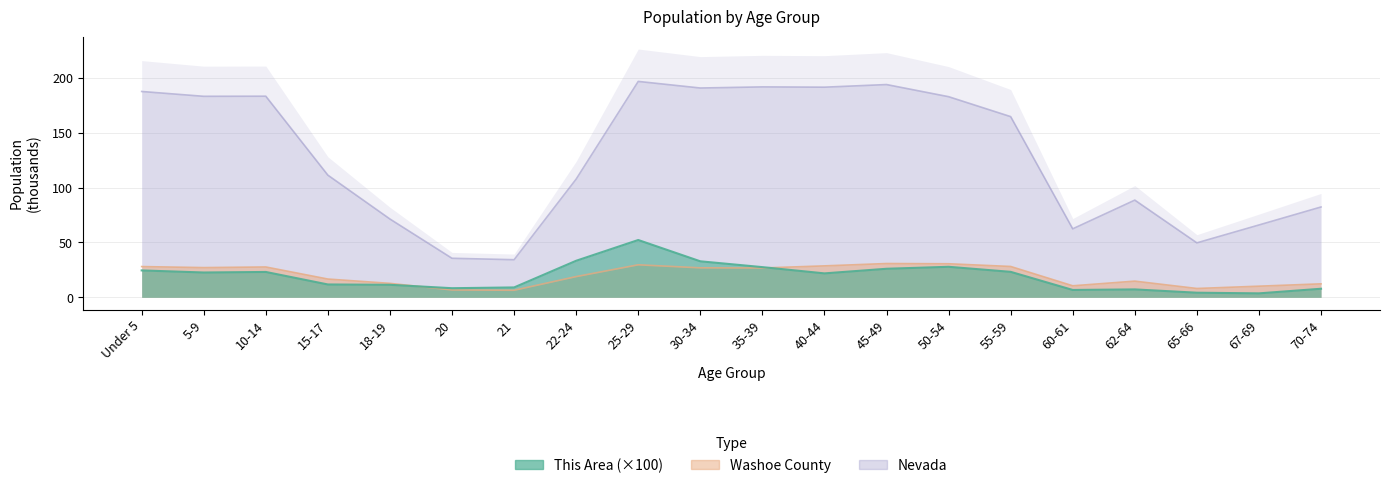

Reading left to right, extract all data points from this chart.

This Area: Under 5=24.5	5-9=22.6	10-14=23.1	15-17=11.7	18-19=11.4	20=8.3	21=9.0	22-24=33.3	25-29=52.2	30-34=32.8	35-39=27.5	40-44=21.8	45-49=26.0	50-54=27.8	55-59=23.2	60-61=6.7	62-64=7.2	65-66=4.2	67-69=3.6	70-74=7.8
Washoe County: Under 5=28.0	5-9=27.1	10-14=27.6	15-17=16.6	18-19=12.7	20=6.7	21=6.4	22-24=18.9	25-29=29.6	30-34=26.9	35-39=26.7	40-44=28.6	45-49=30.8	50-54=30.6	55-59=28.1	60-61=10.5	62-64=14.7	65-66=8.0	67-69=10.1	70-74=12.3
Nevada: Under 5=187.5	5-9=183.1	10-14=183.2	15-17=111.3	18-19=71.3	20=35.6	21=34.3	22-24=107.7	25-29=196.6	30-34=190.6	35-39=191.7	40-44=191.4	45-49=193.8	50-54=182.7	55-59=164.6	60-61=62.4	62-64=88.5	65-66=49.6	67-69=65.9	70-74=82.3